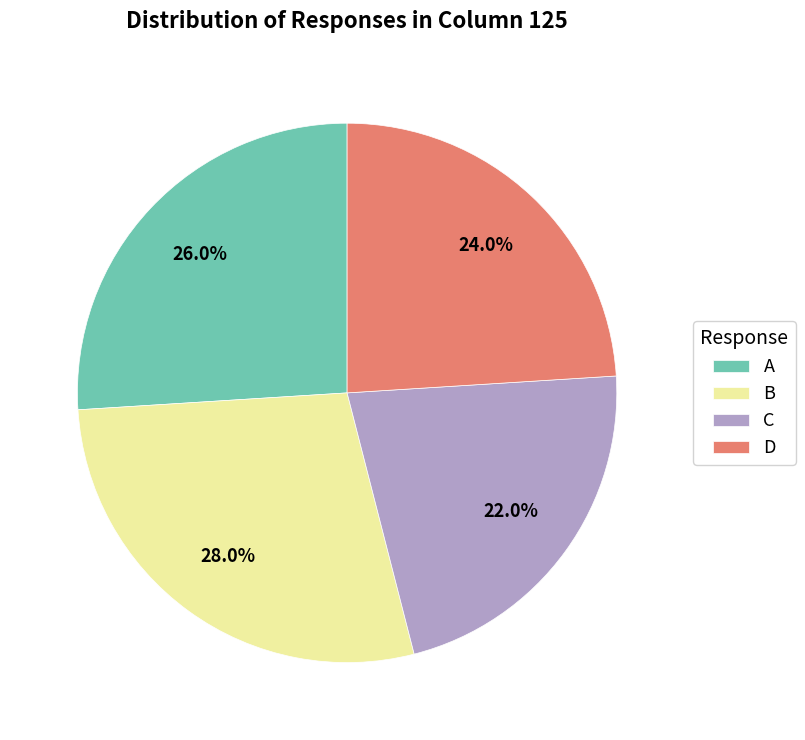

To the nearest percent, what percentage of the pie is C?

22%